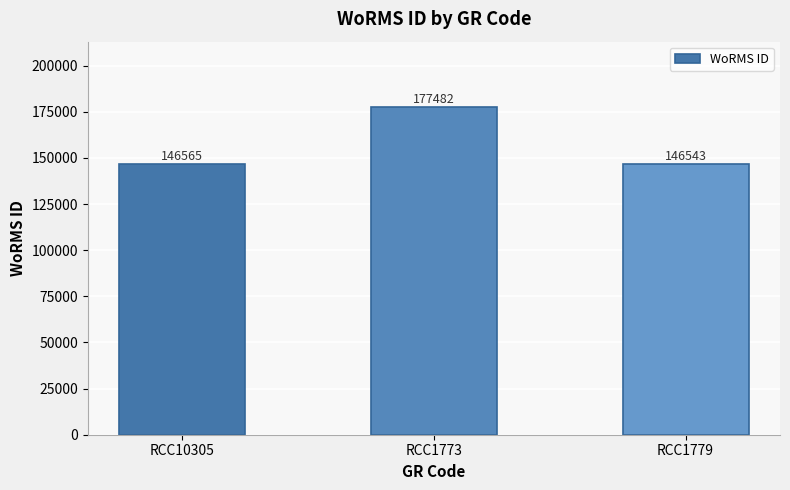

What is the approximate value at RCC1773?

177482